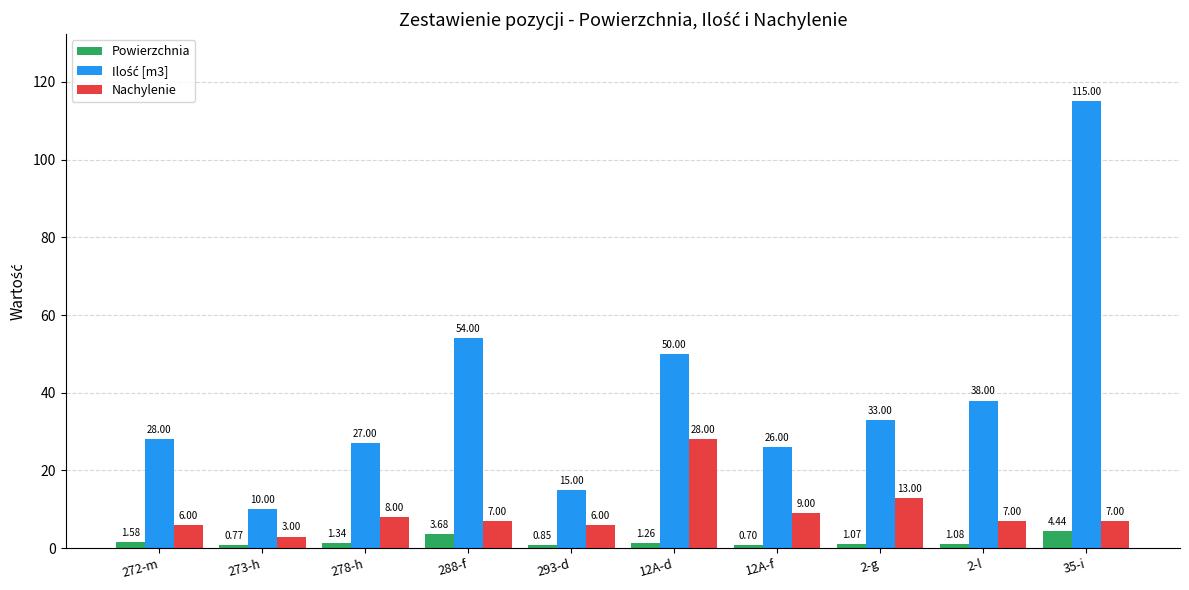

What is the difference between the maximum and minimum values in the Nachylenie series?

25.0